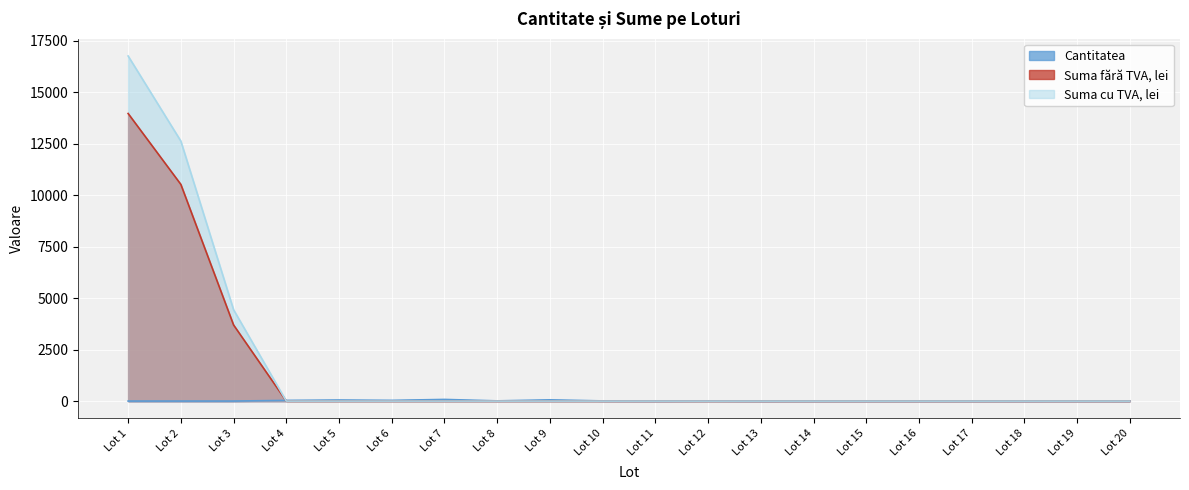

Which series ends up on top after the final intersection of Cantitatea and Suma cu TVA, lei?

Cantitatea